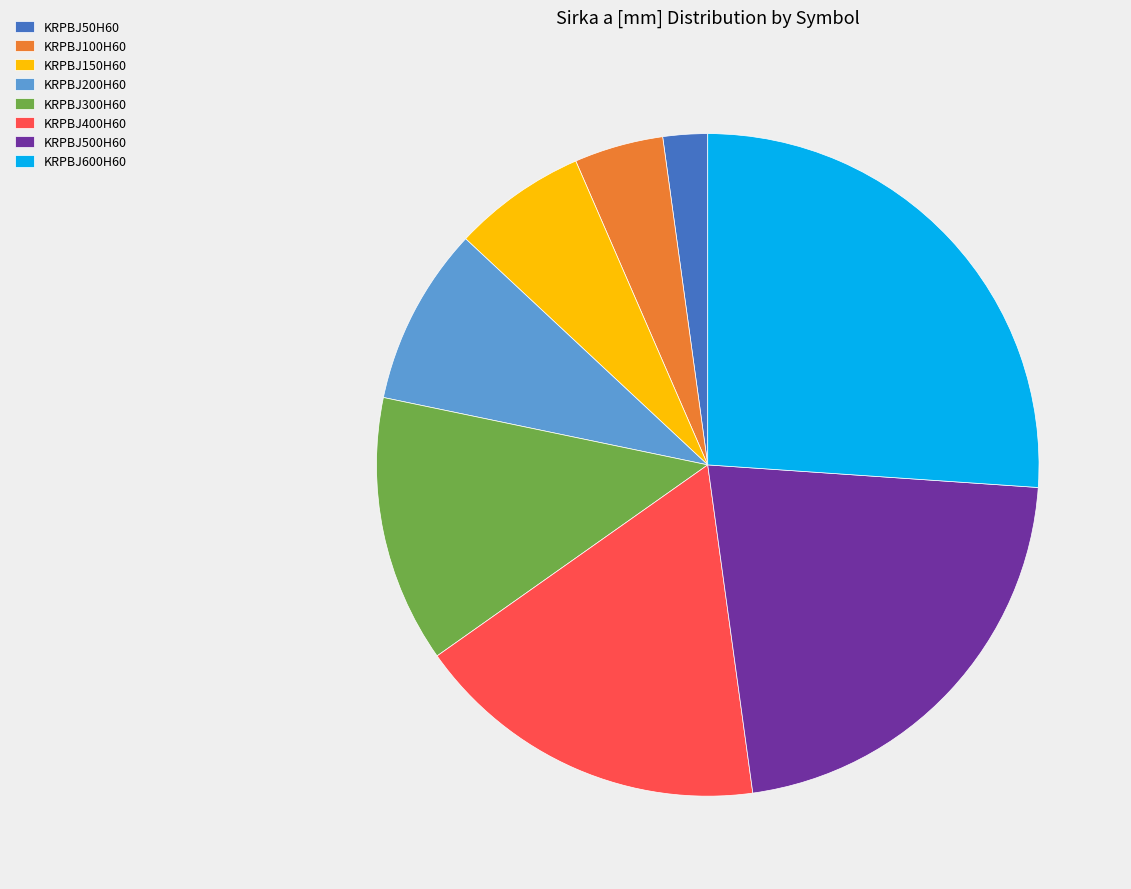

Is it true that KRPBJ50H60 is 12% of the pie?

False